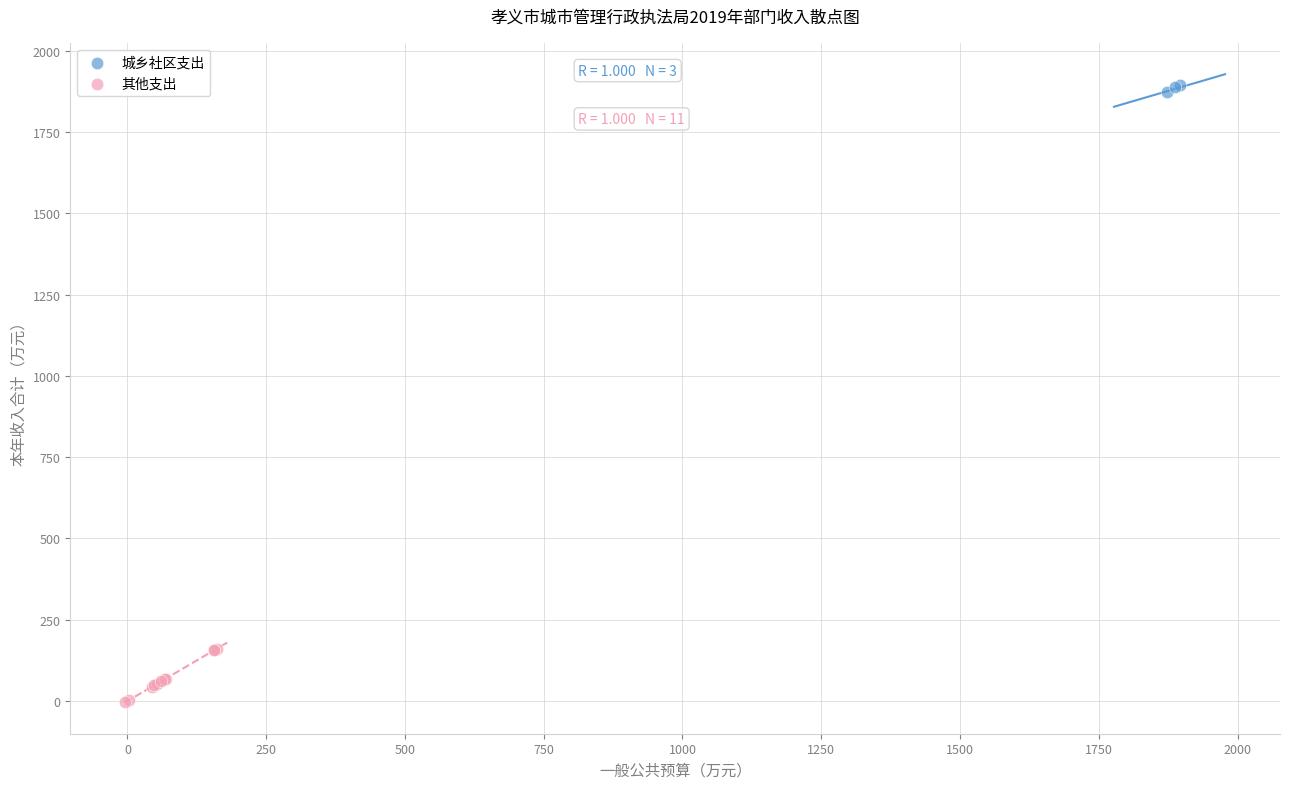

Which series reaches the maximum Y coordinate?

城乡社区支出